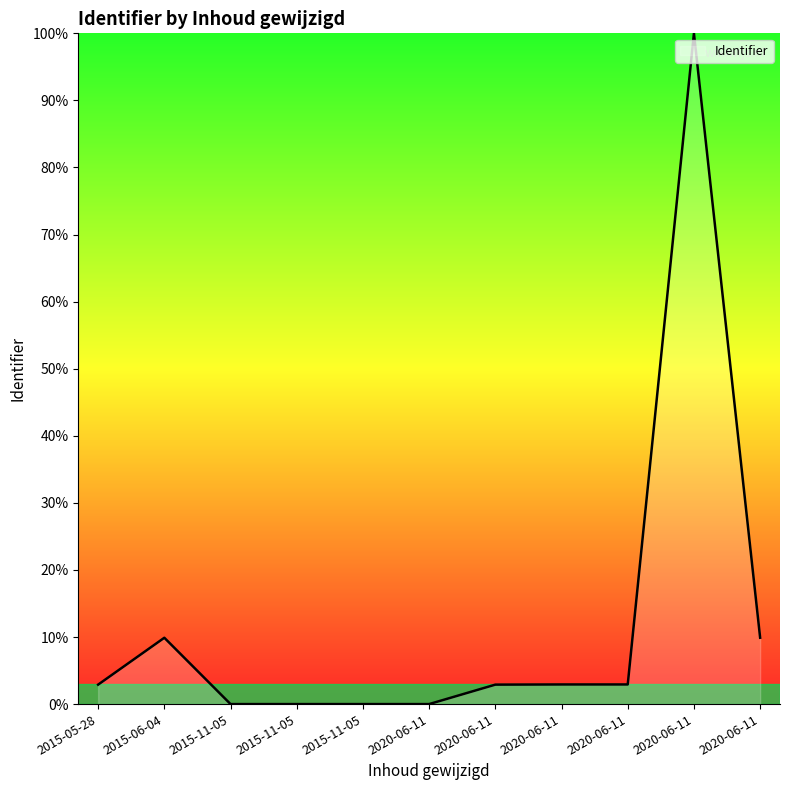

What is the sum of the values at 2020-06-11 and 2015-11-05?

2.9